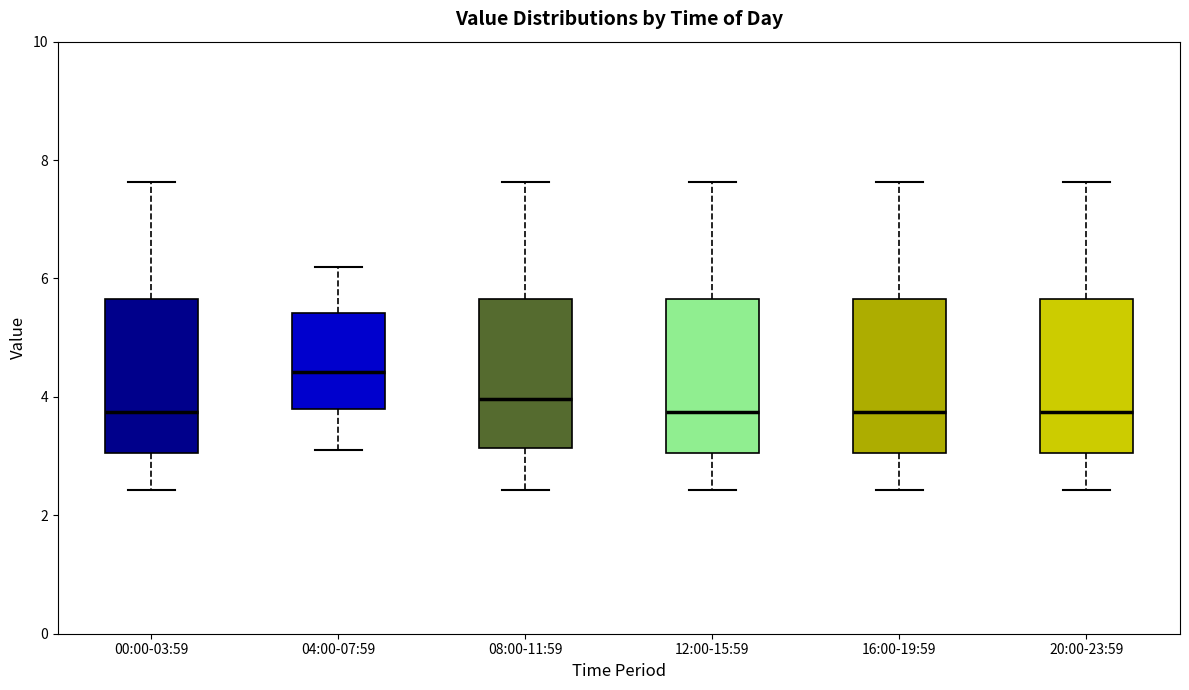

Reading left to right, read every box against the y-axis: the position of its median line, the range the box covers, and the ends of its whiskers. The values are not printed on the chart, so give them approximately, as read against the axis.

00:00-03:59: median 3.8, box 3.0 to 5.6, whiskers 2.4 to 7.6
04:00-07:59: median 4.4, box 3.8 to 5.4, whiskers 3.2 to 6.2
08:00-11:59: median 4.0, box 3.2 to 5.6, whiskers 2.4 to 7.6
12:00-15:59: median 3.8, box 3.0 to 5.6, whiskers 2.4 to 7.6
16:00-19:59: median 3.8, box 3.0 to 5.6, whiskers 2.4 to 7.6
20:00-23:59: median 3.8, box 3.0 to 5.6, whiskers 2.4 to 7.6